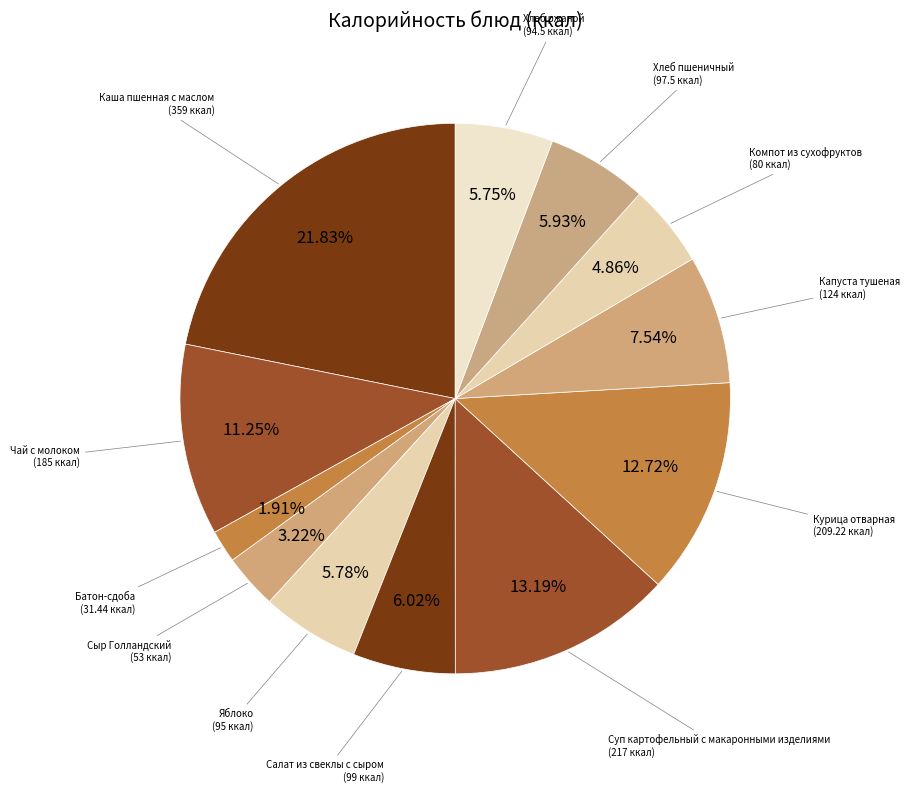

Count the number of slices in the pie.

12